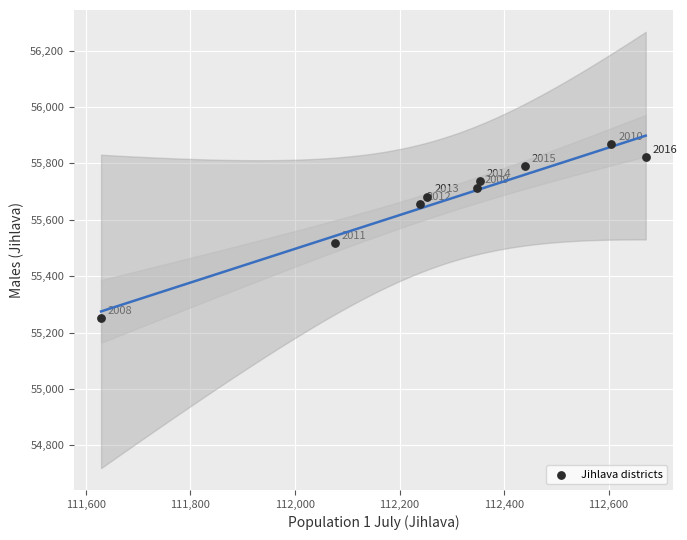

What Y value in the scatter plot is closest to 55559?

55517